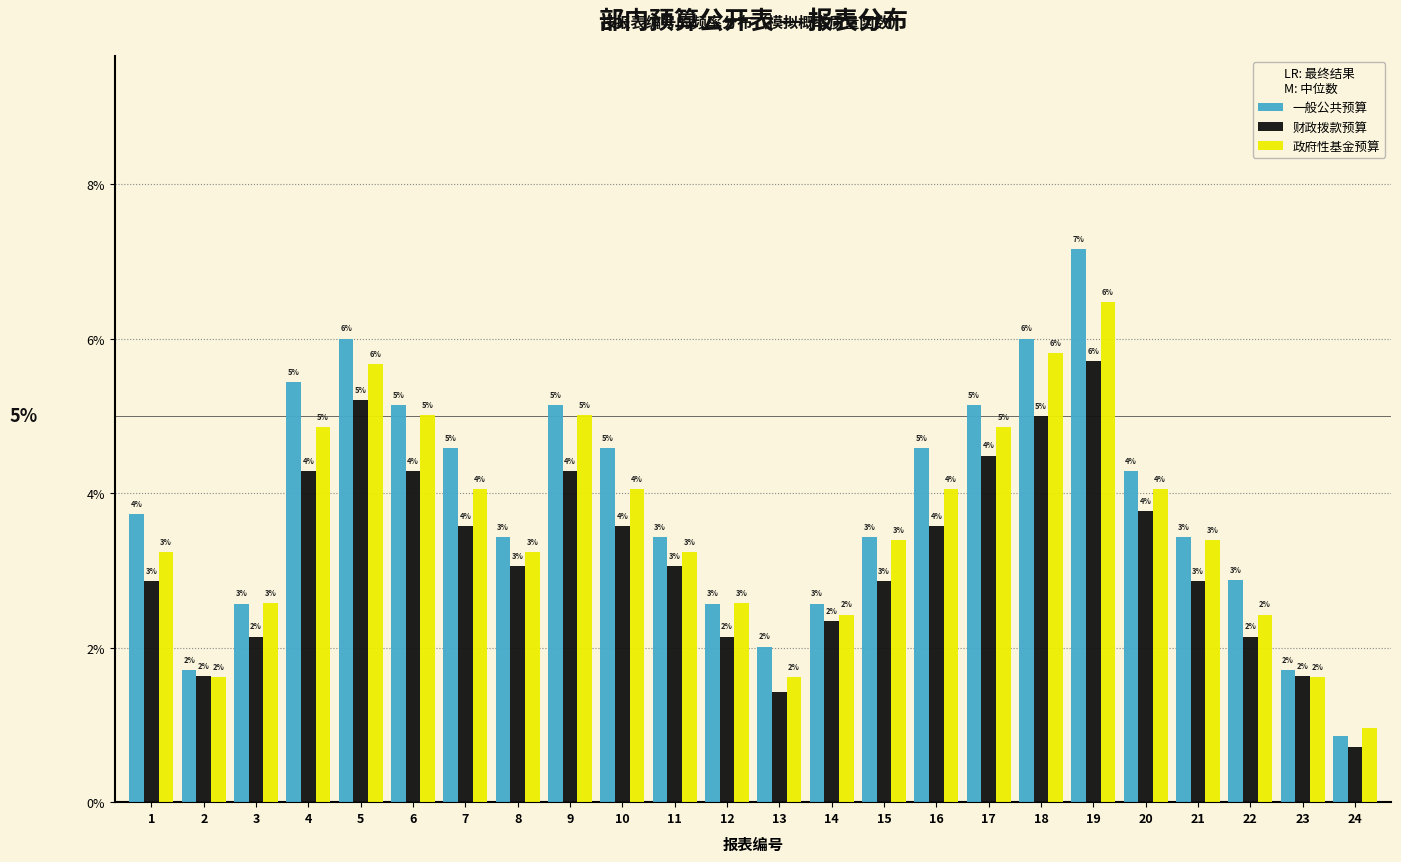

Which category has the lowest value across all series?

24